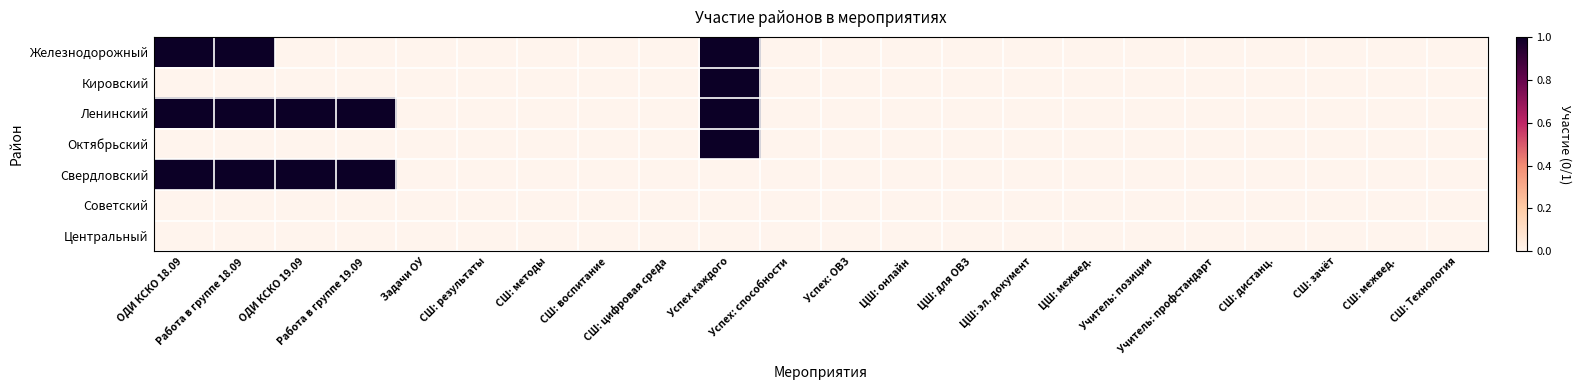

At which category is the sum across all series the highest?

Успех каждого